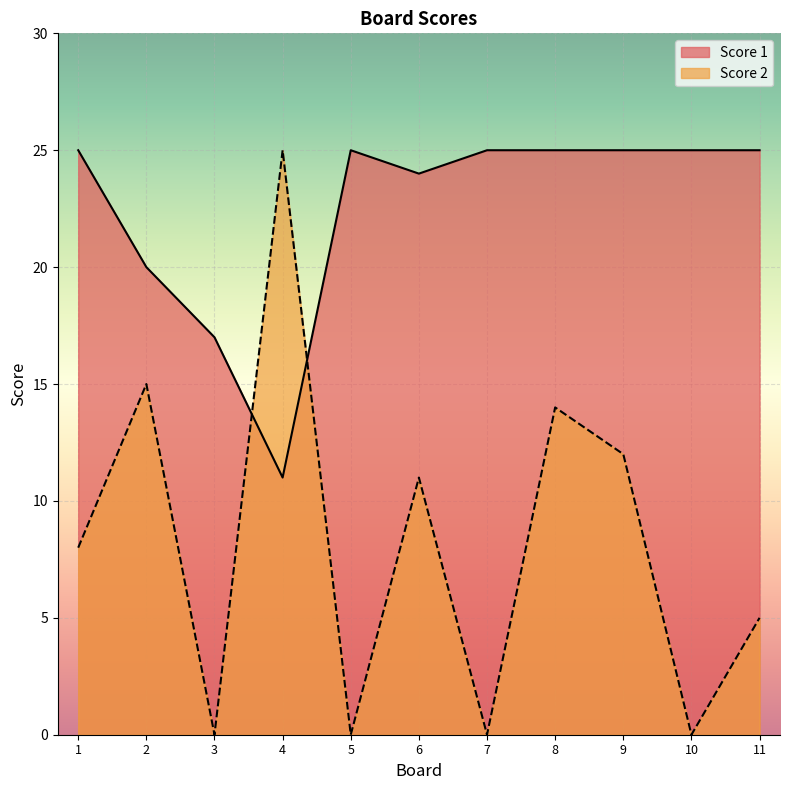

The Score 2 series shows 10 at 5. True or false?

False